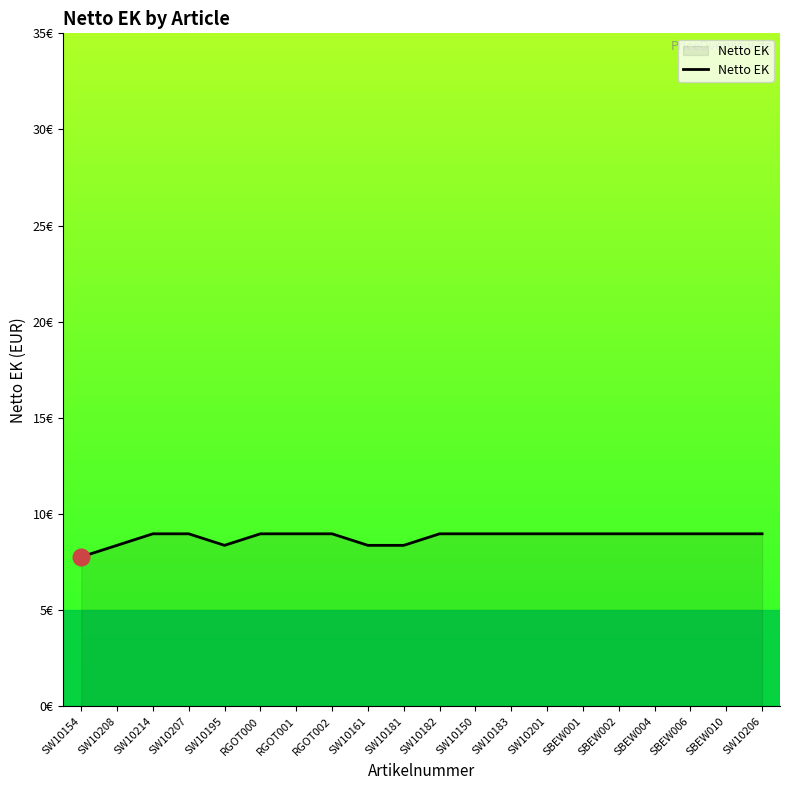

The value at SW10207 is 4.2. True or false?

False